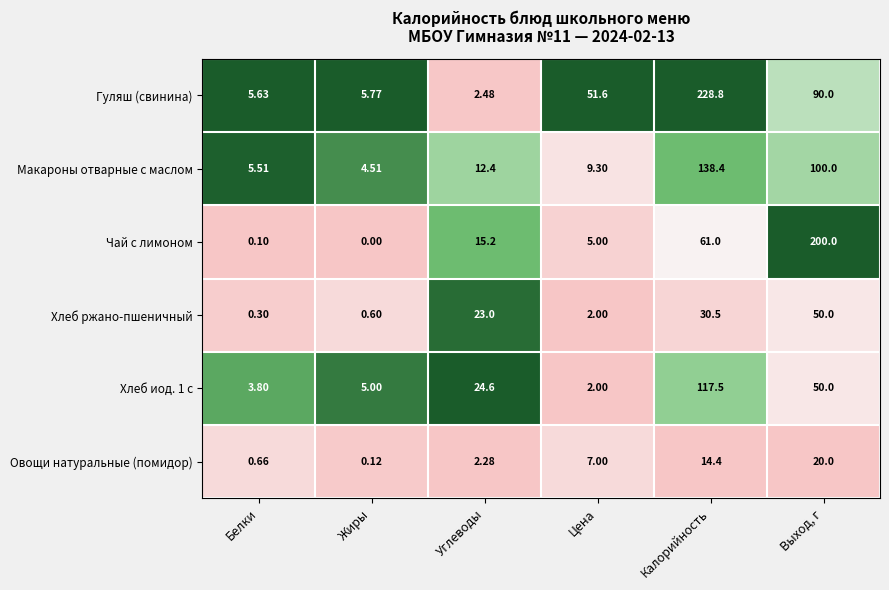

Which series has the largest range (max minus min)?

Гуляш (свинина)